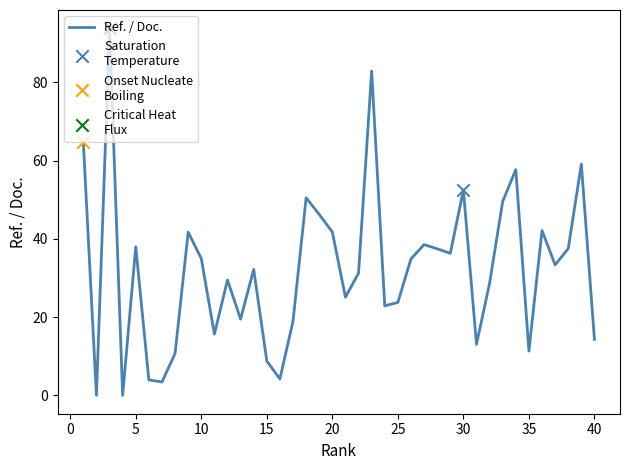

What is the difference between the maximum and minimum values?

93.8